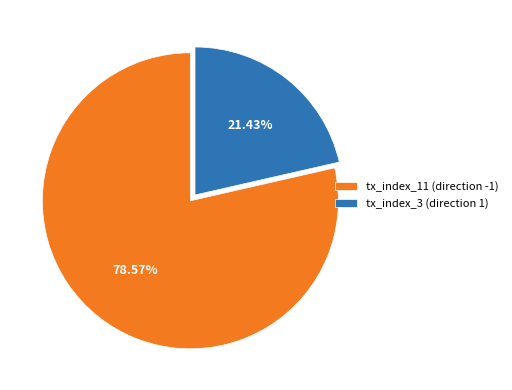

Does any single category account for the majority?

Yes